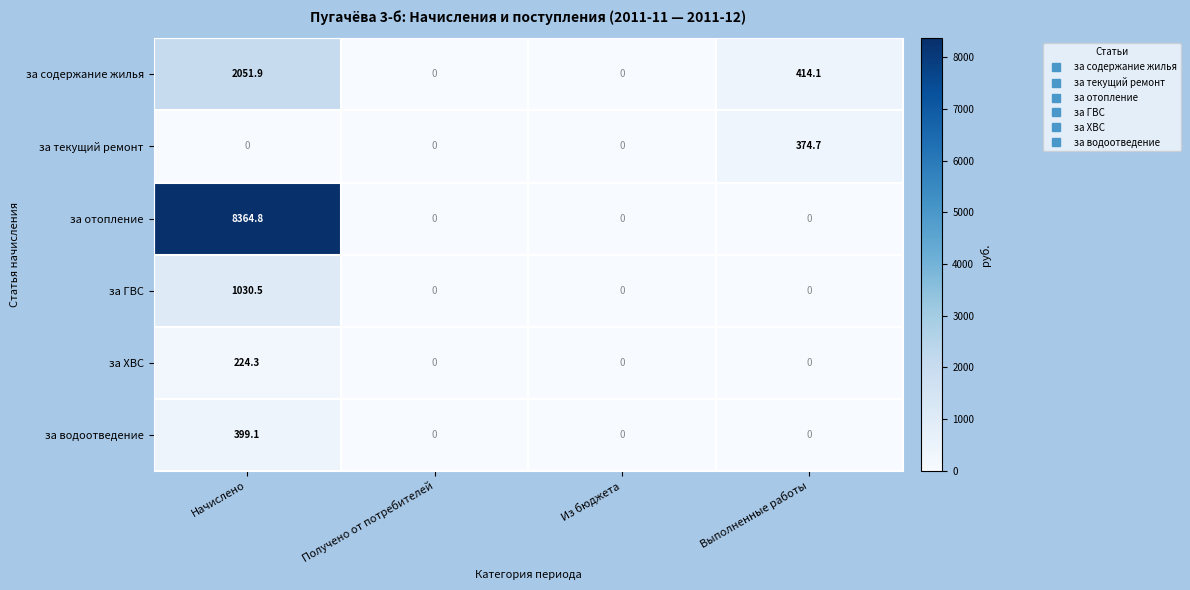

List the series in order of their peak value, highest first.

за отопление, за содержание жилья, за ГВС, за водоотведение, за текущий ремонт, за ХВС